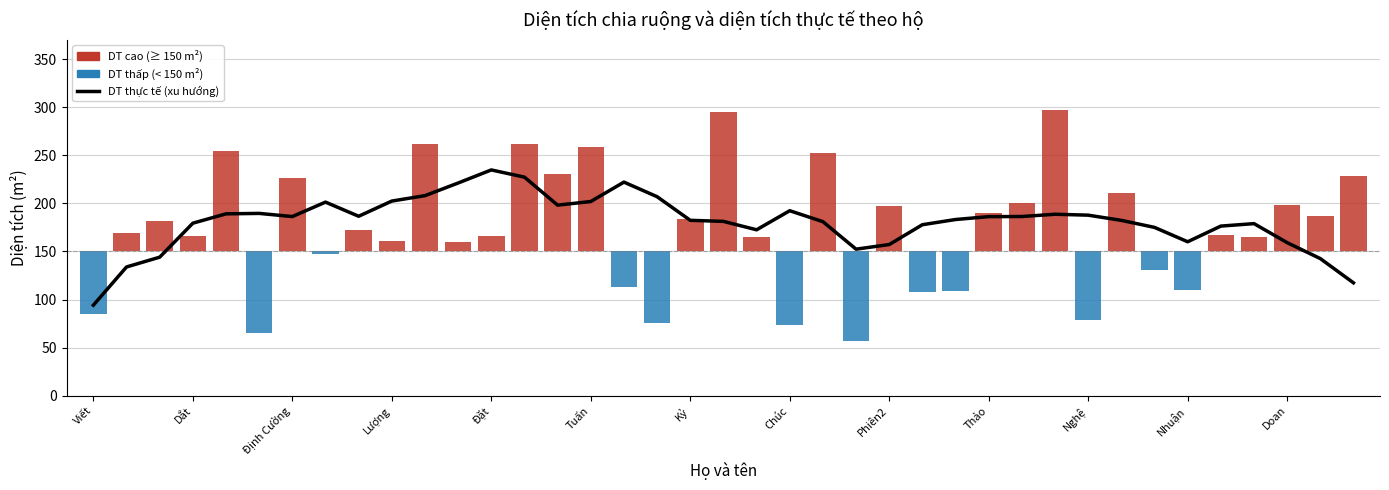

How many groups of bars are there?

39